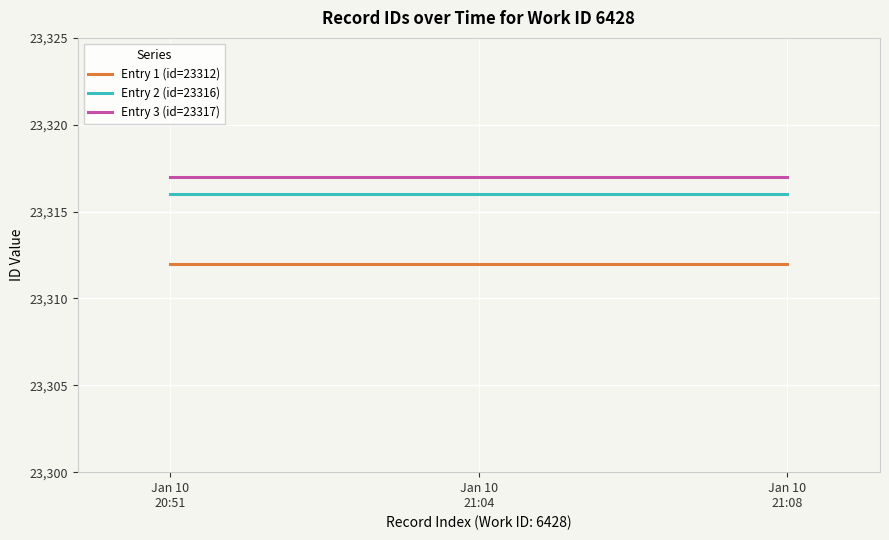

Is the value of Entry 3 (id=23317) at Jan 10
21:08 greater than the value of Entry 2 (id=23316) at Jan 10
20:51?

Yes